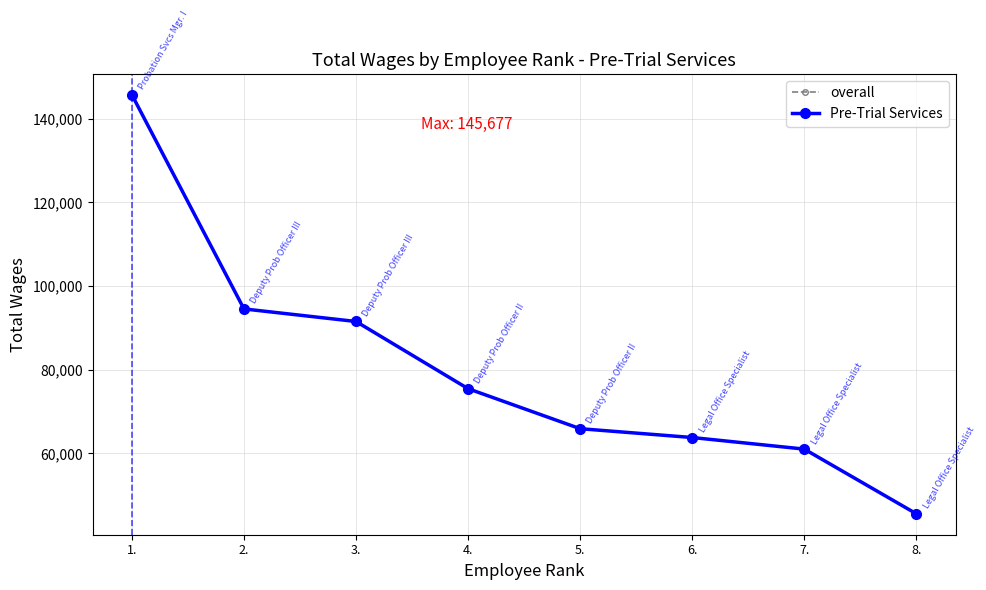

Is this an area chart (filled region under the line)?

No